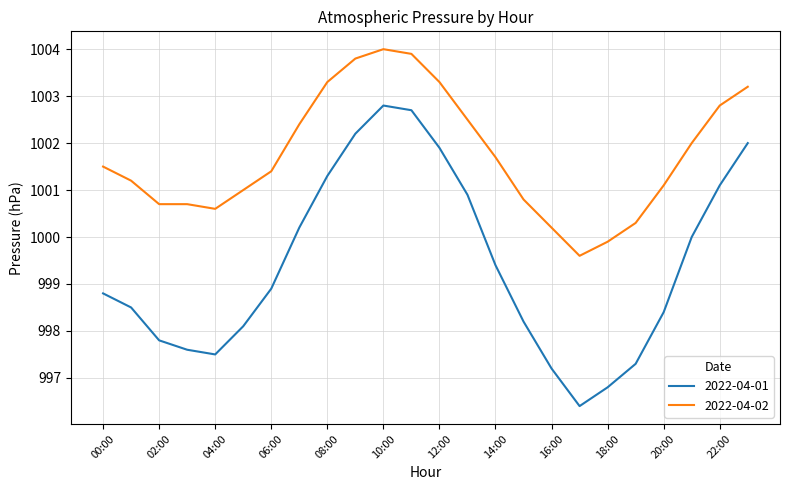

Which series has the largest range (max minus min)?

2022-04-01